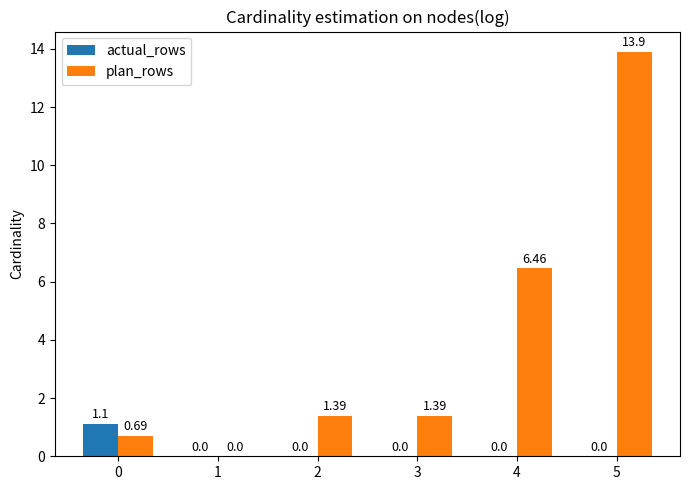

Which series changed the most between 3 and 4?

plan_rows